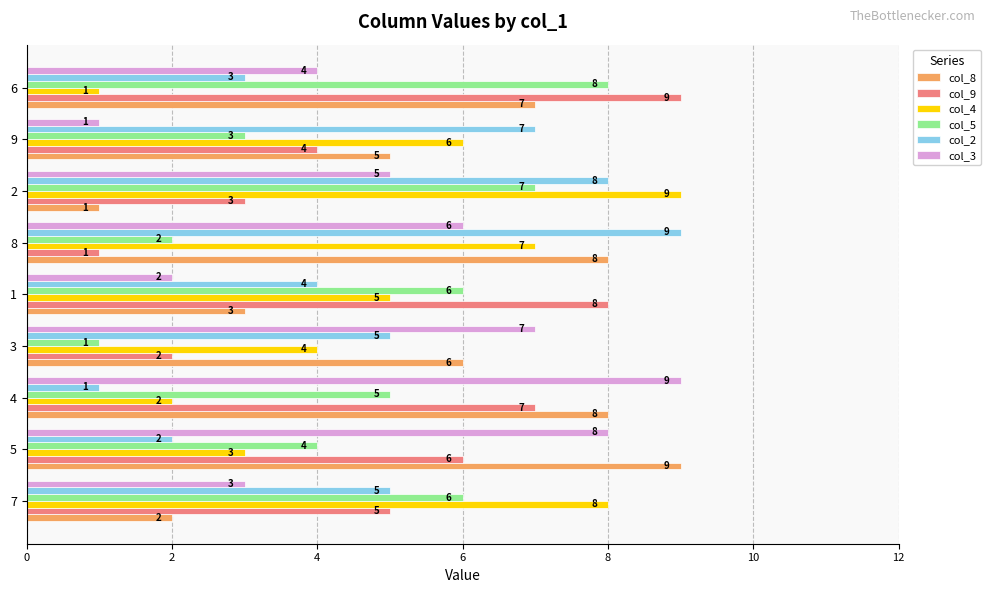

What is the difference between the second highest and minimum values in the col_2 series?

7